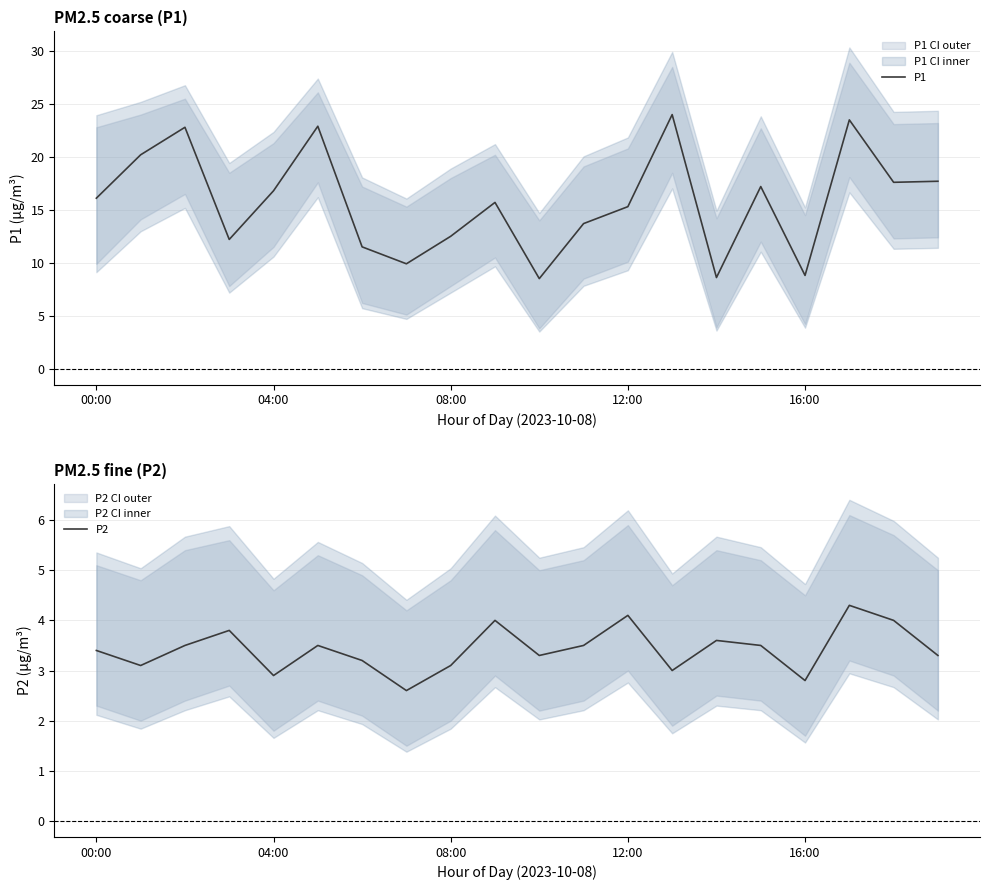

List the series in order of their overall mean, highest first.

P1, P2